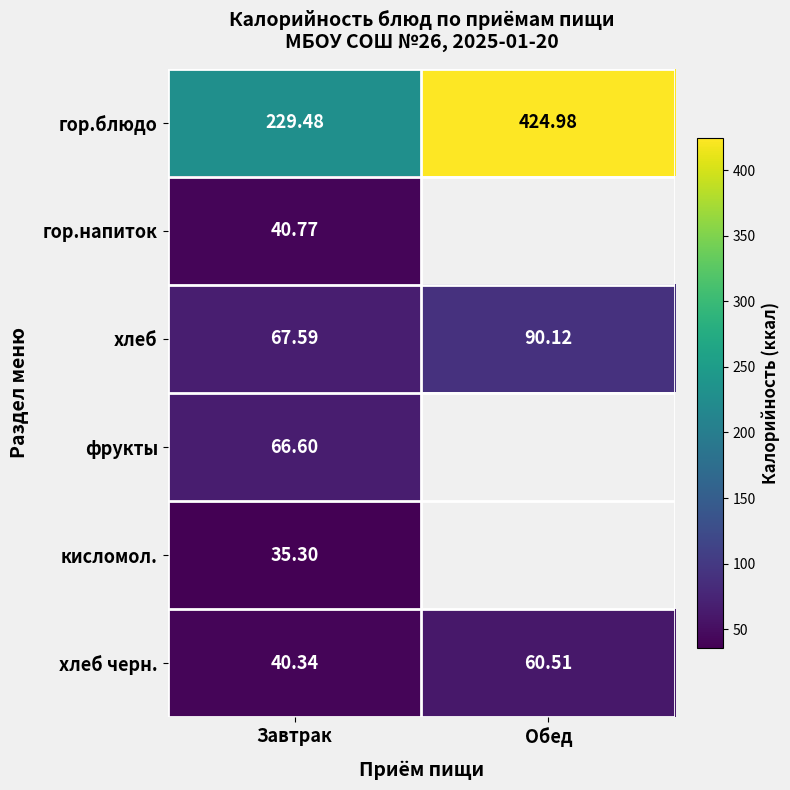

Rank the series at Завтрак from lowest to highest value.

кисломол., хлеб черн., гор.напиток, фрукты, хлеб, гор.блюдо